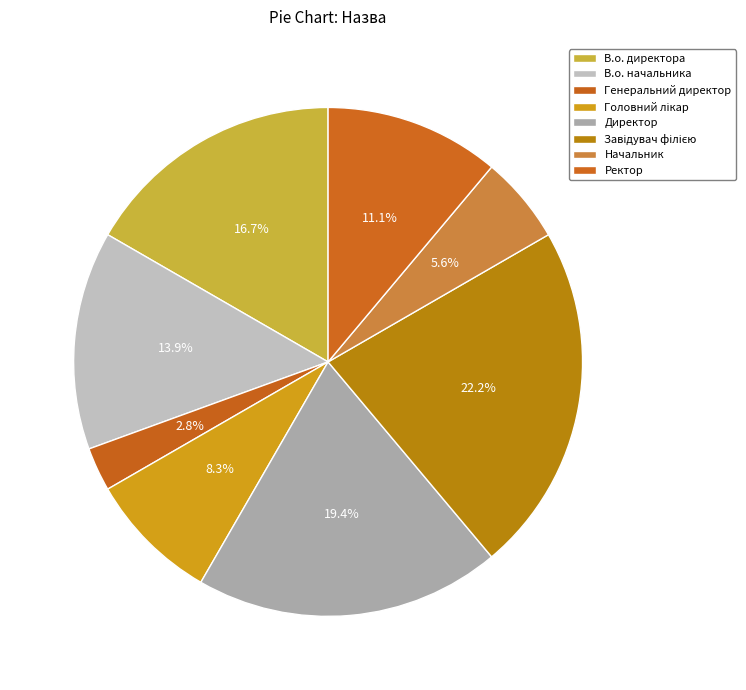

Between Начальник and В.о. директора, which is larger?

В.о. директора